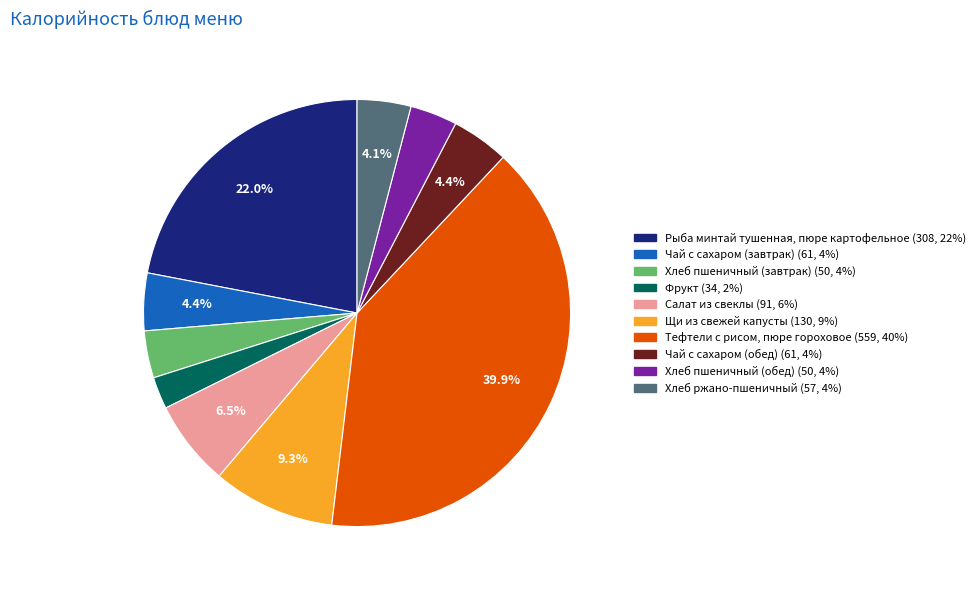

What is the smallest slice in the pie chart?

Фрукт